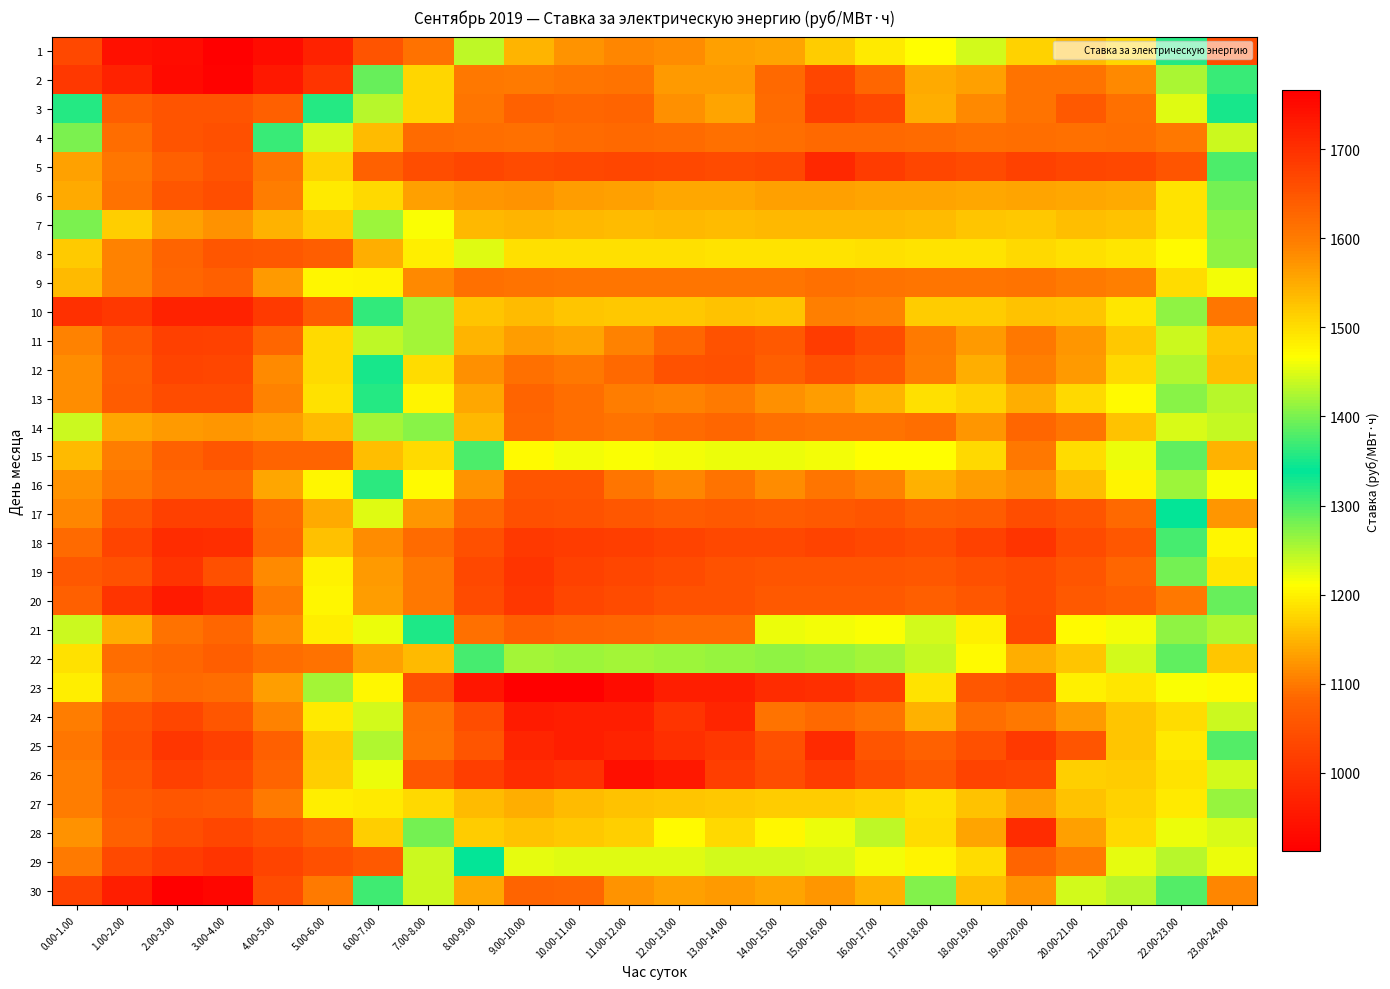

Reading left to right, what are all the values shown in this chart?

1: 0.00-1.00=1033.8	1.00-2.00=939.7	2.00-3.00=932.0	3.00-4.00=911.9	4.00-5.00=935.1	5.00-6.00=970.4	6.00-7.00=1052.6	7.00-8.00=1092.2	8.00-9.00=1435.4	9.00-10.00=1541.3	10.00-11.00=1573.0	11.00-12.00=1588.5	12.00-13.00=1579.1	13.00-14.00=1562.2	14.00-15.00=1557.4	15.00-16.00=1517.2	16.00-17.00=1488.5	17.00-18.00=1468.0	18.00-19.00=1442.3	19.00-20.00=1510.1	20.00-21.00=1533.6	21.00-22.00=1506.4	22.00-23.00=1320.7	23.00-24.00=1039.9
2: 0.00-1.00=1007.1	1.00-2.00=969.5	2.00-3.00=929.6	3.00-4.00=915.5	4.00-5.00=954.6	5.00-6.00=1000.5	6.00-7.00=1389.3	7.00-8.00=1508.5	8.00-9.00=1603.6	9.00-10.00=1601.5	10.00-11.00=1608.5	11.00-12.00=1609.2	12.00-13.00=1568.1	13.00-14.00=1568.0	14.00-15.00=1622.9	15.00-16.00=1671.9	16.00-17.00=1626.2	17.00-18.00=1549.4	18.00-19.00=1562.0	19.00-20.00=1612.0	20.00-21.00=1609.5	21.00-22.00=1585.3	22.00-23.00=1423.8	23.00-24.00=1311.1
3: 0.00-1.00=1358.5	1.00-2.00=1070.8	2.00-3.00=1054.1	3.00-4.00=1052.2	4.00-5.00=1073.7	5.00-6.00=1357.3	6.00-7.00=1429.4	7.00-8.00=1506.7	8.00-9.00=1606.6	9.00-10.00=1633.6	10.00-11.00=1628.6	11.00-12.00=1631.2	12.00-13.00=1576.5	13.00-14.00=1556.2	14.00-15.00=1621.2	15.00-16.00=1679.7	16.00-17.00=1667.5	17.00-18.00=1547.2	18.00-19.00=1583.6	19.00-20.00=1609.3	20.00-21.00=1645.4	21.00-22.00=1612.5	22.00-23.00=1451.1	23.00-24.00=1351.8
4: 0.00-1.00=1400.3	1.00-2.00=1091.1	2.00-3.00=1054.9	3.00-4.00=1045.5	4.00-5.00=1368.6	5.00-6.00=1442.6	6.00-7.00=1533.7	7.00-8.00=1620.1	8.00-9.00=1618.2	9.00-10.00=1615.5	10.00-11.00=1621.5	11.00-12.00=1624.0	12.00-13.00=1619.3	13.00-14.00=1613.6	14.00-15.00=1616.7	15.00-16.00=1625.5	16.00-17.00=1623.1	17.00-18.00=1619.2	18.00-19.00=1613.1	19.00-20.00=1618.2	20.00-21.00=1613.5	21.00-22.00=1616.4	22.00-23.00=1602.9	23.00-24.00=1439.8
5: 0.00-1.00=1134.6	1.00-2.00=1097.0	2.00-3.00=1073.0	3.00-4.00=1054.8	4.00-5.00=1097.6	5.00-6.00=1173.7	6.00-7.00=1634.7	7.00-8.00=1661.1	8.00-9.00=1671.4	9.00-10.00=1662.8	10.00-11.00=1668.5	11.00-12.00=1671.6	12.00-13.00=1668.3	13.00-14.00=1663.6	14.00-15.00=1667.3	15.00-16.00=1710.6	16.00-17.00=1684.1	17.00-18.00=1671.7	18.00-19.00=1665.4	19.00-20.00=1679.0	20.00-21.00=1670.0	21.00-22.00=1667.0	22.00-23.00=1652.4	23.00-24.00=1298.9
6: 0.00-1.00=1139.4	1.00-2.00=1095.0	2.00-3.00=1055.6	3.00-4.00=1043.8	4.00-5.00=1102.4	5.00-6.00=1193.1	6.00-7.00=1502.4	7.00-8.00=1559.6	8.00-9.00=1571.7	9.00-10.00=1572.5	10.00-11.00=1563.4	11.00-12.00=1560.6	12.00-13.00=1555.1	13.00-14.00=1554.0	14.00-15.00=1559.7	15.00-16.00=1560.7	16.00-17.00=1558.9	17.00-18.00=1558.0	18.00-19.00=1554.9	19.00-20.00=1558.8	20.00-21.00=1554.0	21.00-22.00=1550.9	22.00-23.00=1494.2	23.00-24.00=1395.6
7: 0.00-1.00=1276.9	1.00-2.00=1169.5	2.00-3.00=1134.6	3.00-4.00=1120.6	4.00-5.00=1147.7	5.00-6.00=1169.2	6.00-7.00=1259.6	7.00-8.00=1463.2	8.00-9.00=1538.9	9.00-10.00=1539.6	10.00-11.00=1537.8	11.00-12.00=1534.2	12.00-13.00=1536.9	13.00-14.00=1535.3	14.00-15.00=1536.6	15.00-16.00=1537.2	16.00-17.00=1538.7	17.00-18.00=1535.6	18.00-19.00=1525.5	19.00-20.00=1521.5	20.00-21.00=1531.0	21.00-22.00=1527.7	22.00-23.00=1492.9	23.00-24.00=1407.3
8: 0.00-1.00=1166.5	1.00-2.00=1108.1	2.00-3.00=1079.6	3.00-4.00=1055.4	4.00-5.00=1059.7	5.00-6.00=1070.1	6.00-7.00=1142.4	7.00-8.00=1198.5	8.00-9.00=1449.0	9.00-10.00=1498.6	10.00-11.00=1496.4	11.00-12.00=1496.1	12.00-13.00=1496.0	13.00-14.00=1494.5	14.00-15.00=1494.4	15.00-16.00=1494.4	16.00-17.00=1496.1	17.00-18.00=1495.3	18.00-19.00=1494.8	19.00-20.00=1503.2	20.00-21.00=1497.2	21.00-22.00=1489.6	22.00-23.00=1471.8	23.00-24.00=1268.7
9: 0.00-1.00=1154.9	1.00-2.00=1107.5	2.00-3.00=1085.1	3.00-4.00=1072.3	4.00-5.00=1127.3	5.00-6.00=1205.2	6.00-7.00=1477.8	7.00-8.00=1584.1	8.00-9.00=1612.5	9.00-10.00=1610.7	10.00-11.00=1605.8	11.00-12.00=1607.0	12.00-13.00=1607.1	13.00-14.00=1605.8	14.00-15.00=1607.3	15.00-16.00=1614.8	16.00-17.00=1610.3	17.00-18.00=1606.1	18.00-19.00=1607.6	19.00-20.00=1609.7	20.00-21.00=1600.8	21.00-22.00=1593.3	22.00-23.00=1501.9	23.00-24.00=1217.0
10: 0.00-1.00=992.5	1.00-2.00=1008.1	2.00-3.00=971.6	3.00-4.00=971.1	4.00-5.00=1010.4	5.00-6.00=1067.7	6.00-7.00=1315.5	7.00-8.00=1420.4	8.00-9.00=1524.1	9.00-10.00=1534.0	10.00-11.00=1522.7	11.00-12.00=1519.7	12.00-13.00=1521.0	13.00-14.00=1527.8	14.00-15.00=1524.9	15.00-16.00=1592.5	16.00-17.00=1589.5	17.00-18.00=1518.1	18.00-19.00=1517.5	19.00-20.00=1527.0	20.00-21.00=1524.9	21.00-22.00=1491.8	22.00-23.00=1409.1	23.00-24.00=1095.6
11: 0.00-1.00=1106.2	1.00-2.00=1059.4	2.00-3.00=1021.0	3.00-4.00=1022.4	4.00-5.00=1083.8	5.00-6.00=1180.8	6.00-7.00=1242.5	7.00-8.00=1420.3	8.00-9.00=1539.6	9.00-10.00=1564.1	10.00-11.00=1557.6	11.00-12.00=1590.7	12.00-13.00=1628.7	13.00-14.00=1653.8	14.00-15.00=1644.5	15.00-16.00=1682.5	16.00-17.00=1661.4	17.00-18.00=1599.9	18.00-19.00=1568.5	19.00-20.00=1603.5	20.00-21.00=1570.9	21.00-22.00=1520.3	22.00-23.00=1442.2	23.00-24.00=1163.4
12: 0.00-1.00=1118.3	1.00-2.00=1068.7	2.00-3.00=1026.2	3.00-4.00=1029.5	4.00-5.00=1113.8	5.00-6.00=1179.8	6.00-7.00=1351.3	7.00-8.00=1499.7	8.00-9.00=1578.9	9.00-10.00=1614.5	10.00-11.00=1603.8	11.00-12.00=1623.6	12.00-13.00=1655.2	13.00-14.00=1657.5	14.00-15.00=1638.8	15.00-16.00=1657.1	16.00-17.00=1644.5	17.00-18.00=1596.6	18.00-19.00=1548.6	19.00-20.00=1593.5	20.00-21.00=1569.0	21.00-22.00=1502.8	22.00-23.00=1428.5	23.00-24.00=1156.4
13: 0.00-1.00=1118.2	1.00-2.00=1068.3	2.00-3.00=1038.8	3.00-4.00=1040.3	4.00-5.00=1108.1	5.00-6.00=1188.7	6.00-7.00=1355.7	7.00-8.00=1478.2	8.00-9.00=1552.8	9.00-10.00=1632.2	10.00-11.00=1618.7	11.00-12.00=1595.8	12.00-13.00=1589.1	13.00-14.00=1599.7	14.00-15.00=1576.2	15.00-16.00=1564.6	16.00-17.00=1540.9	17.00-18.00=1497.7	18.00-19.00=1509.7	19.00-20.00=1545.7	20.00-21.00=1505.1	21.00-22.00=1470.6	22.00-23.00=1408.7	23.00-24.00=1246.2
14: 0.00-1.00=1235.7	1.00-2.00=1137.4	2.00-3.00=1126.5	3.00-4.00=1124.8	4.00-5.00=1131.5	5.00-6.00=1155.2	6.00-7.00=1258.3	7.00-8.00=1406.7	8.00-9.00=1538.9	9.00-10.00=1627.4	10.00-11.00=1617.5	11.00-12.00=1610.9	12.00-13.00=1619.7	13.00-14.00=1628.0	14.00-15.00=1615.3	15.00-16.00=1610.3	16.00-17.00=1610.5	17.00-18.00=1616.1	18.00-19.00=1569.6	19.00-20.00=1628.3	20.00-21.00=1608.3	21.00-22.00=1527.5	22.00-23.00=1447.0	23.00-24.00=1241.7
15: 0.00-1.00=1152.8	1.00-2.00=1103.0	2.00-3.00=1076.2	3.00-4.00=1055.9	4.00-5.00=1081.7	5.00-6.00=1079.0	6.00-7.00=1157.1	7.00-8.00=1181.2	8.00-9.00=1377.3	9.00-10.00=1471.5	10.00-11.00=1459.6	11.00-12.00=1463.1	12.00-13.00=1461.2	13.00-14.00=1458.9	14.00-15.00=1456.7	15.00-16.00=1460.4	16.00-17.00=1466.8	17.00-18.00=1468.7	18.00-19.00=1503.2	19.00-20.00=1602.5	20.00-21.00=1499.1	21.00-22.00=1457.6	22.00-23.00=1288.9	23.00-24.00=1148.3
16: 0.00-1.00=1118.9	1.00-2.00=1098.6	2.00-3.00=1082.8	3.00-4.00=1085.1	4.00-5.00=1136.2	5.00-6.00=1205.3	6.00-7.00=1359.0	7.00-8.00=1469.5	8.00-9.00=1574.6	9.00-10.00=1651.6	10.00-11.00=1651.3	11.00-12.00=1607.5	12.00-13.00=1589.0	13.00-14.00=1611.6	14.00-15.00=1582.2	15.00-16.00=1606.0	16.00-17.00=1590.0	17.00-18.00=1545.0	18.00-19.00=1564.3	19.00-20.00=1578.5	20.00-21.00=1531.2	21.00-22.00=1476.2	22.00-23.00=1418.6	23.00-24.00=1214.6
17: 0.00-1.00=1108.7	1.00-2.00=1053.3	2.00-3.00=1020.3	3.00-4.00=1021.1	4.00-5.00=1086.7	5.00-6.00=1140.7	6.00-7.00=1452.2	7.00-8.00=1571.5	8.00-9.00=1626.2	9.00-10.00=1656.6	10.00-11.00=1652.9	11.00-12.00=1648.3	12.00-13.00=1641.7	13.00-14.00=1643.3	14.00-15.00=1641.9	15.00-16.00=1643.1	16.00-17.00=1651.7	17.00-18.00=1638.8	18.00-19.00=1641.4	19.00-20.00=1660.1	20.00-21.00=1651.3	21.00-22.00=1623.5	22.00-23.00=1341.2	23.00-24.00=1123.3
18: 0.00-1.00=1087.7	1.00-2.00=1025.5	2.00-3.00=987.4	3.00-4.00=990.0	4.00-5.00=1084.7	5.00-6.00=1159.6	6.00-7.00=1580.3	7.00-8.00=1621.2	8.00-9.00=1658.2	9.00-10.00=1688.2	10.00-11.00=1684.5	11.00-12.00=1681.1	12.00-13.00=1674.0	13.00-14.00=1668.2	14.00-15.00=1666.2	15.00-16.00=1672.7	16.00-17.00=1666.4	17.00-18.00=1659.5	18.00-19.00=1676.7	19.00-20.00=1694.0	20.00-21.00=1665.3	21.00-22.00=1646.2	22.00-23.00=1374.8	23.00-24.00=1204.5
19: 0.00-1.00=1060.2	1.00-2.00=1050.8	2.00-3.00=999.2	3.00-4.00=1048.3	4.00-5.00=1112.3	5.00-6.00=1200.0	6.00-7.00=1568.0	7.00-8.00=1604.5	8.00-9.00=1668.5	9.00-10.00=1693.0	10.00-11.00=1679.1	11.00-12.00=1671.0	12.00-13.00=1663.0	13.00-14.00=1653.2	14.00-15.00=1650.7	15.00-16.00=1651.2	16.00-17.00=1650.0	17.00-18.00=1646.2	18.00-19.00=1657.0	19.00-20.00=1665.7	20.00-21.00=1649.5	21.00-22.00=1626.3	22.00-23.00=1397.0	23.00-24.00=1190.8
20: 0.00-1.00=1073.6	1.00-2.00=1000.5	2.00-3.00=955.4	3.00-4.00=978.7	4.00-5.00=1098.8	5.00-6.00=1205.1	6.00-7.00=1562.9	7.00-8.00=1603.0	8.00-9.00=1664.1	9.00-10.00=1689.3	10.00-11.00=1669.7	11.00-12.00=1663.0	12.00-13.00=1655.4	13.00-14.00=1654.3	14.00-15.00=1644.9	15.00-16.00=1643.6	16.00-17.00=1643.6	17.00-18.00=1639.0	18.00-19.00=1646.9	19.00-20.00=1662.8	20.00-21.00=1645.6	21.00-22.00=1635.8	22.00-23.00=1605.1	23.00-24.00=1288.4
21: 0.00-1.00=1236.8	1.00-2.00=1143.0	2.00-3.00=1093.5	3.00-4.00=1084.7	4.00-5.00=1116.2	5.00-6.00=1198.4	6.00-7.00=1221.4	7.00-8.00=1353.2	8.00-9.00=1615.4	9.00-10.00=1636.5	10.00-11.00=1629.4	11.00-12.00=1625.9	12.00-13.00=1621.6	13.00-14.00=1619.8	14.00-15.00=1458.0	15.00-16.00=1460.3	16.00-17.00=1463.6	17.00-18.00=1445.1	18.00-19.00=1481.2	19.00-20.00=1666.3	20.00-21.00=1472.1	21.00-22.00=1459.2	22.00-23.00=1410.2	23.00-24.00=1249.3
22: 0.00-1.00=1186.2	1.00-2.00=1090.6	2.00-3.00=1084.8	3.00-4.00=1070.8	4.00-5.00=1091.3	5.00-6.00=1092.8	6.00-7.00=1132.4	7.00-8.00=1152.1	8.00-9.00=1373.9	9.00-10.00=1420.8	10.00-11.00=1418.7	11.00-12.00=1419.7	12.00-13.00=1417.2	13.00-14.00=1413.5	14.00-15.00=1411.3	15.00-16.00=1414.1	16.00-17.00=1421.8	17.00-18.00=1437.0	18.00-19.00=1470.2	19.00-20.00=1546.1	20.00-21.00=1524.9	21.00-22.00=1443.6	22.00-23.00=1386.4	23.00-24.00=1164.7
23: 0.00-1.00=1196.0	1.00-2.00=1100.3	2.00-3.00=1086.8	3.00-4.00=1089.3	4.00-5.00=1129.0	5.00-6.00=1258.4	6.00-7.00=1474.0	7.00-8.00=1656.8	8.00-9.00=1734.0	9.00-10.00=1765.8	10.00-11.00=1765.7	11.00-12.00=1747.9	12.00-13.00=1724.5	13.00-14.00=1722.6	14.00-15.00=1705.1	15.00-16.00=1701.7	16.00-17.00=1683.6	17.00-18.00=1495.1	18.00-19.00=1648.5	19.00-20.00=1656.0	20.00-21.00=1481.3	21.00-22.00=1490.2	22.00-23.00=1462.7	23.00-24.00=1207.6
24: 0.00-1.00=1104.2	1.00-2.00=1052.7	2.00-3.00=1029.8	3.00-4.00=1056.7	4.00-5.00=1107.2	5.00-6.00=1194.3	6.00-7.00=1443.5	7.00-8.00=1612.2	8.00-9.00=1662.3	9.00-10.00=1728.2	10.00-11.00=1725.7	11.00-12.00=1725.1	12.00-13.00=1694.8	13.00-14.00=1714.2	14.00-15.00=1611.3	15.00-16.00=1623.5	16.00-17.00=1612.0	17.00-18.00=1543.1	18.00-19.00=1615.9	19.00-20.00=1604.9	20.00-21.00=1567.7	21.00-22.00=1524.3	22.00-23.00=1499.9	23.00-24.00=1236.6
25: 0.00-1.00=1098.3	1.00-2.00=1047.5	2.00-3.00=1002.8	3.00-4.00=1018.9	4.00-5.00=1074.7	5.00-6.00=1165.5	6.00-7.00=1427.8	7.00-8.00=1607.4	8.00-9.00=1650.5	9.00-10.00=1714.1	10.00-11.00=1725.1	11.00-12.00=1716.7	12.00-13.00=1699.9	13.00-14.00=1692.2	14.00-15.00=1657.2	15.00-16.00=1708.3	16.00-17.00=1652.1	17.00-18.00=1632.8	18.00-19.00=1657.9	19.00-20.00=1687.7	20.00-21.00=1649.7	21.00-22.00=1523.0	22.00-23.00=1487.9	23.00-24.00=1295.5
26: 0.00-1.00=1105.1	1.00-2.00=1058.3	2.00-3.00=1021.7	3.00-4.00=1034.7	4.00-5.00=1081.7	5.00-6.00=1169.1	6.00-7.00=1457.9	7.00-8.00=1646.2	8.00-9.00=1682.2	9.00-10.00=1703.7	10.00-11.00=1696.3	11.00-12.00=1743.9	12.00-13.00=1731.7	13.00-14.00=1681.2	14.00-15.00=1661.5	15.00-16.00=1683.0	16.00-17.00=1659.5	17.00-18.00=1645.3	18.00-19.00=1674.7	19.00-20.00=1670.7	20.00-21.00=1513.0	21.00-22.00=1517.0	22.00-23.00=1493.9	23.00-24.00=1234.0
27: 0.00-1.00=1102.6	1.00-2.00=1067.5	2.00-3.00=1056.3	3.00-4.00=1063.0	4.00-5.00=1098.8	5.00-6.00=1196.7	6.00-7.00=1486.1	7.00-8.00=1505.0	8.00-9.00=1534.5	9.00-10.00=1548.4	10.00-11.00=1535.3	11.00-12.00=1528.7	12.00-13.00=1524.2	13.00-14.00=1520.7	14.00-15.00=1517.2	15.00-16.00=1516.3	16.00-17.00=1510.6	17.00-18.00=1498.0	18.00-19.00=1528.3	19.00-20.00=1559.3	20.00-21.00=1526.1	21.00-22.00=1510.0	22.00-23.00=1486.4	23.00-24.00=1412.4
28: 0.00-1.00=1119.1	1.00-2.00=1074.4	2.00-3.00=1044.3	3.00-4.00=1030.0	4.00-5.00=1049.3	5.00-6.00=1075.4	6.00-7.00=1169.7	7.00-8.00=1281.9	8.00-9.00=1516.1	9.00-10.00=1528.4	10.00-11.00=1521.3	11.00-12.00=1514.4	12.00-13.00=1470.0	13.00-14.00=1504.1	14.00-15.00=1475.2	15.00-16.00=1456.0	16.00-17.00=1434.0	17.00-18.00=1501.2	18.00-19.00=1555.7	19.00-20.00=1702.6	20.00-21.00=1562.2	21.00-22.00=1504.1	22.00-23.00=1456.9	23.00-24.00=1228.9
29: 0.00-1.00=1099.4	1.00-2.00=1037.2	2.00-3.00=1013.2	3.00-4.00=1000.6	4.00-5.00=1025.8	5.00-6.00=1046.2	6.00-7.00=1064.1	7.00-8.00=1236.4	8.00-9.00=1339.3	9.00-10.00=1454.8	10.00-11.00=1450.1	11.00-12.00=1450.4	12.00-13.00=1449.4	13.00-14.00=1442.4	14.00-15.00=1442.9	15.00-16.00=1448.7	16.00-17.00=1461.4	17.00-18.00=1477.2	18.00-19.00=1501.6	19.00-20.00=1632.4	20.00-21.00=1601.5	21.00-22.00=1454.4	22.00-23.00=1430.0	23.00-24.00=1221.4
30: 0.00-1.00=1022.5	1.00-2.00=964.9	2.00-3.00=915.0	3.00-4.00=922.9	4.00-5.00=1040.7	5.00-6.00=1099.6	6.00-7.00=1307.2	7.00-8.00=1440.9	8.00-9.00=1553.8	9.00-10.00=1629.5	10.00-11.00=1628.7	11.00-12.00=1572.7	12.00-13.00=1562.0	13.00-14.00=1566.9	14.00-15.00=1555.7	15.00-16.00=1570.9	16.00-17.00=1542.6	17.00-18.00=1402.4	18.00-19.00=1531.2	19.00-20.00=1573.2	20.00-21.00=1442.5	21.00-22.00=1431.8	22.00-23.00=1379.2	23.00-24.00=1111.8